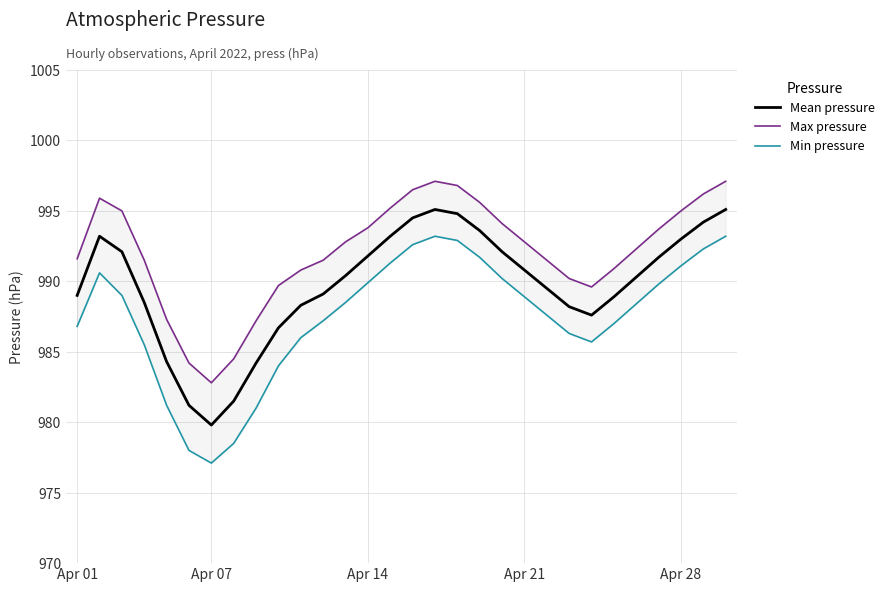

What is the sum of all Mean pressure values?

29692.7